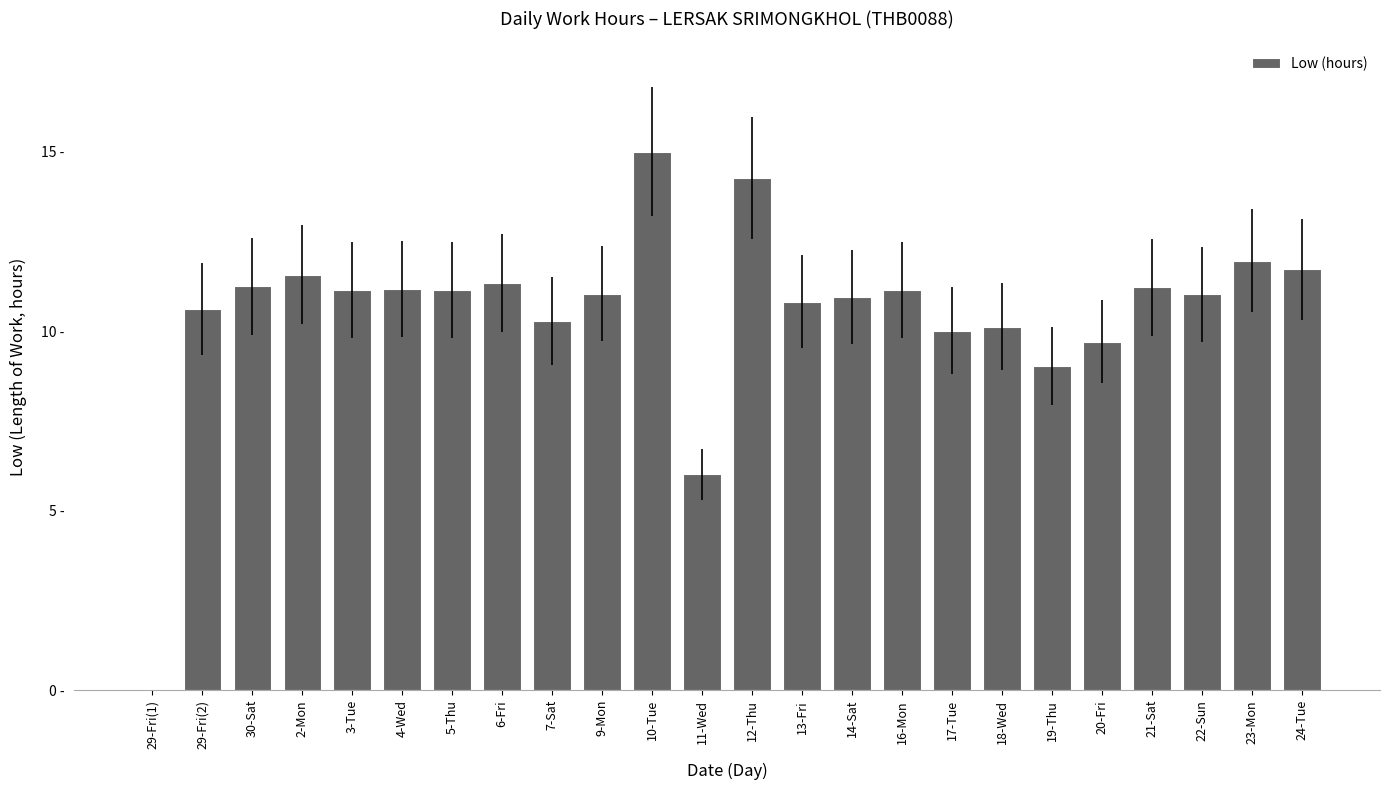

What is the sum of all values?

252.7